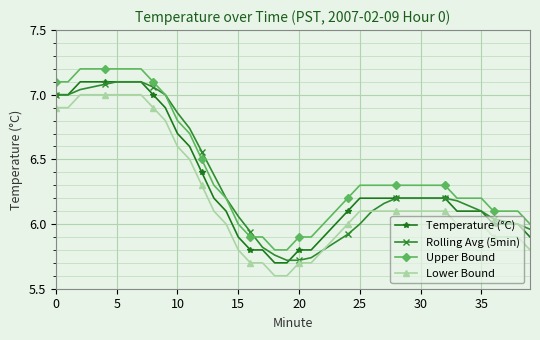

What is the maximum value shown in the chart?

7.2